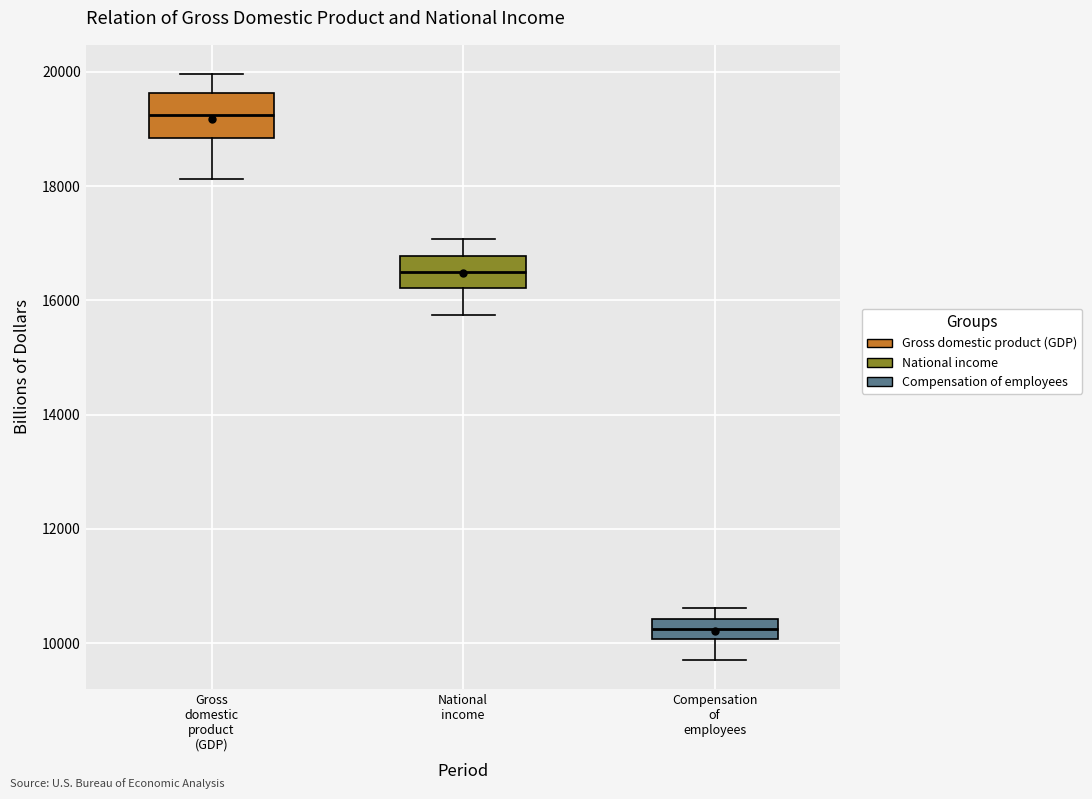

Which box has the highest median line?

Gross domestic product (GDP)